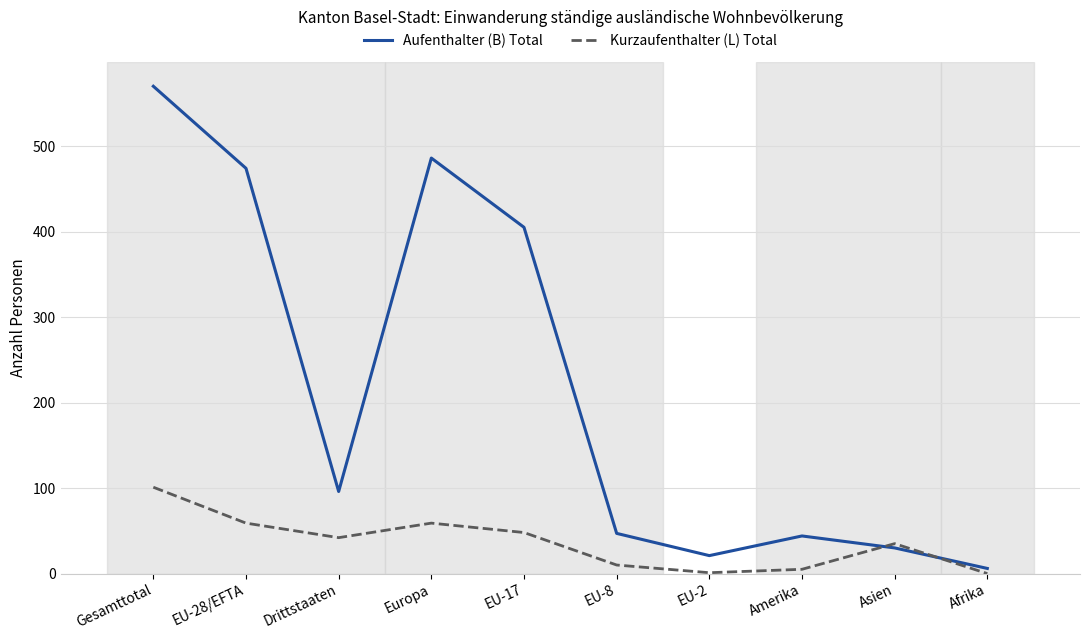

What is the difference between the highest and lowest values at Afrika?

6